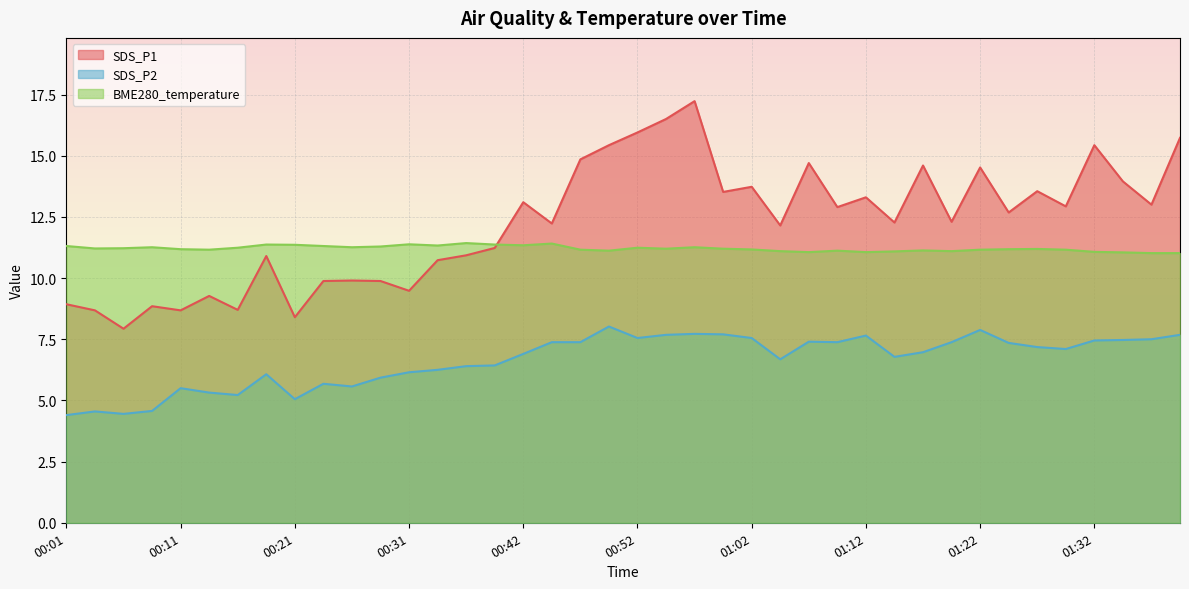

What are all the series names shown in the legend?

SDS_P1, SDS_P2, BME280_temperature